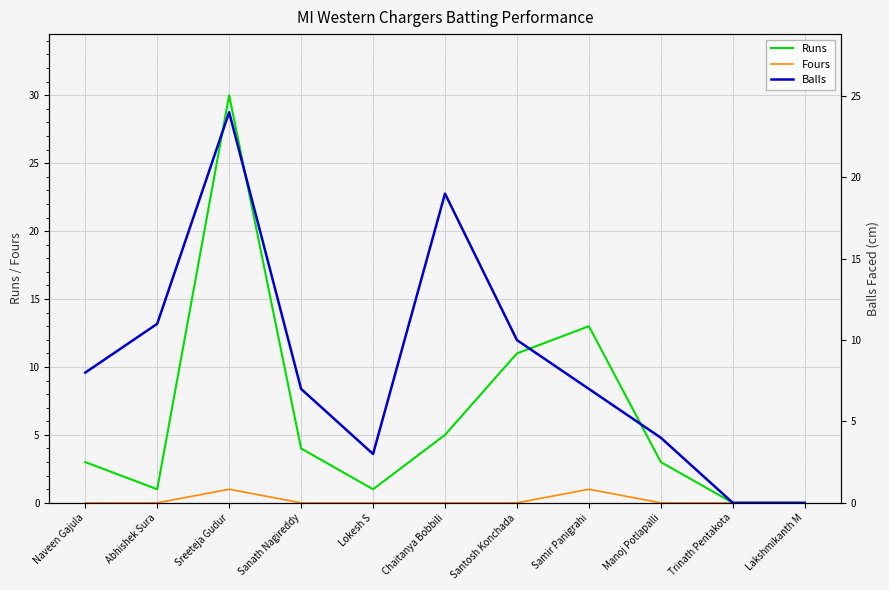

True or false: Fours has more than 1 interior local peaks.

True